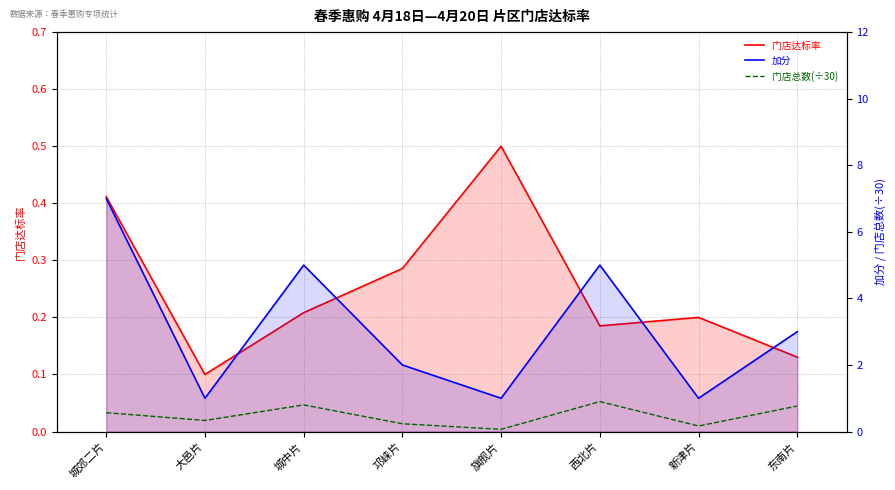

What is the spread (max minus min) of values at 西北片?

4.8